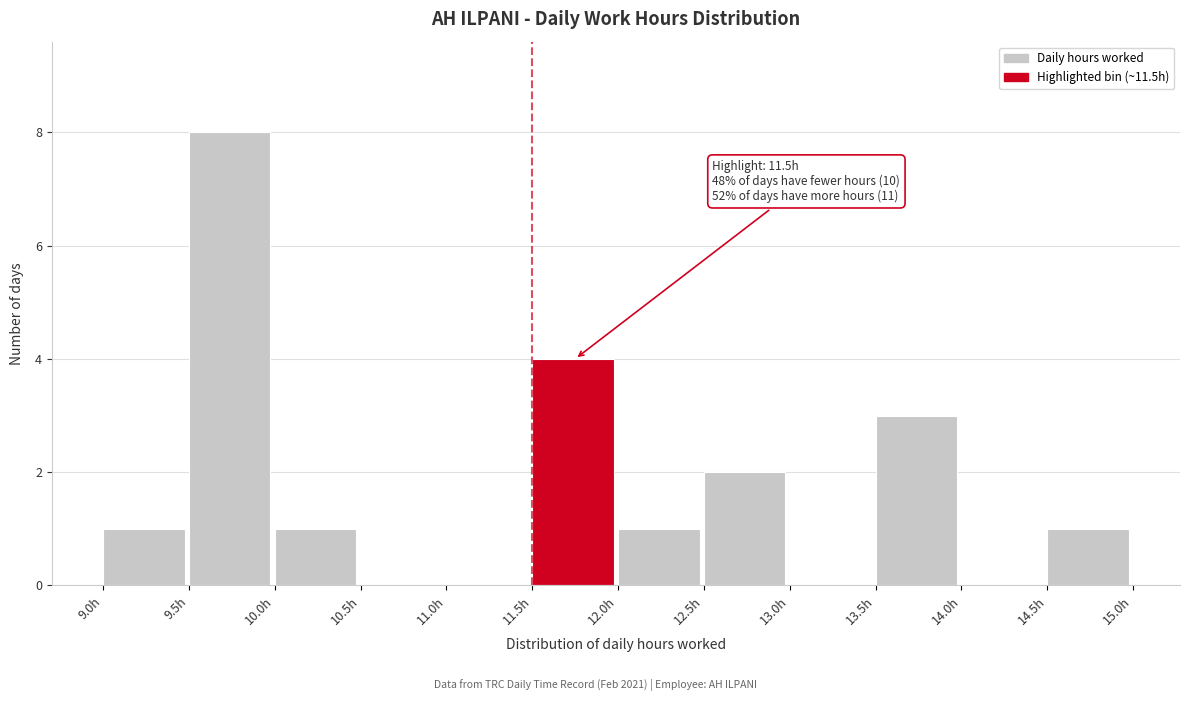

Over which range of the x-axis is the bar tallest?

9.5 to 10.0